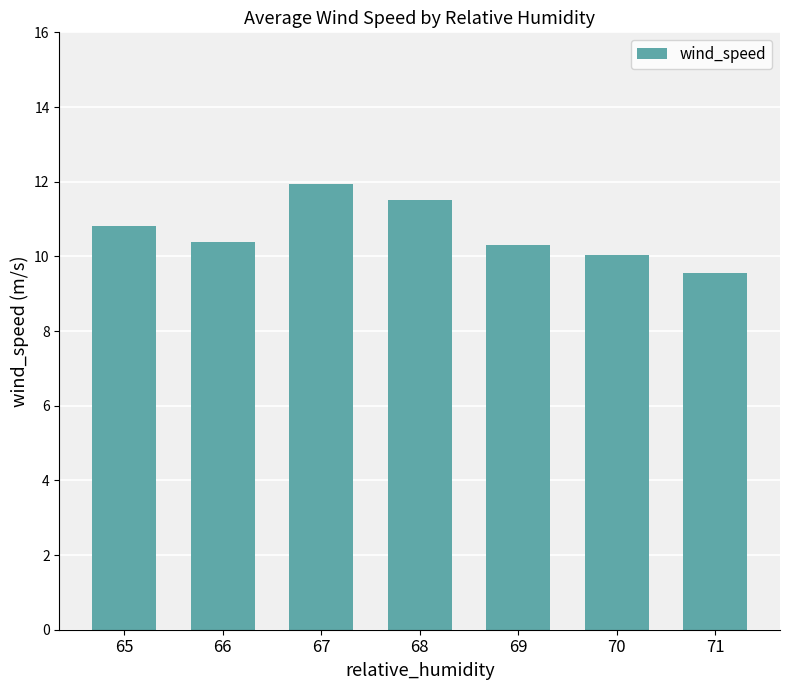

The chart shows a value of 11.5 at 68. True or false?

True